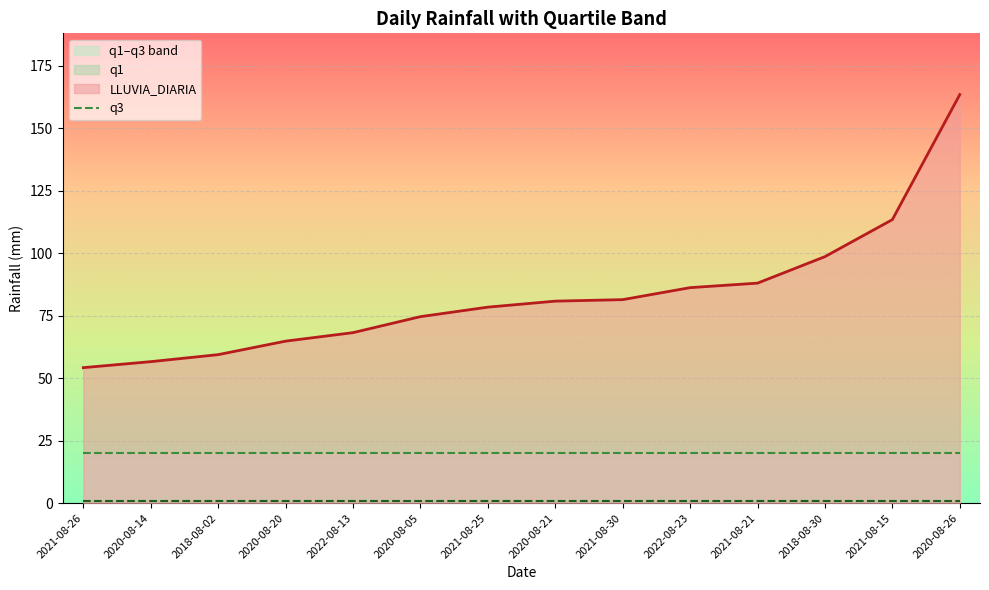

True or false: q3 has a value of 11.4 at 2021-08-30.

False